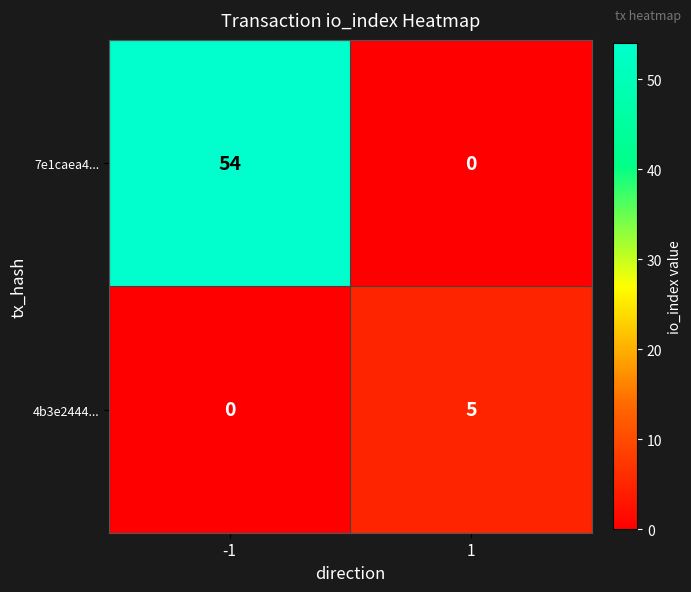

True or false: 4b3e2444... has a value of -3 at -1.

False